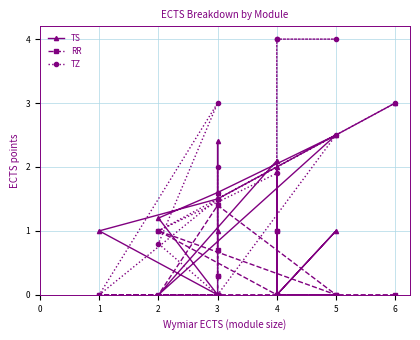

How many data points in TS are above 1?

9